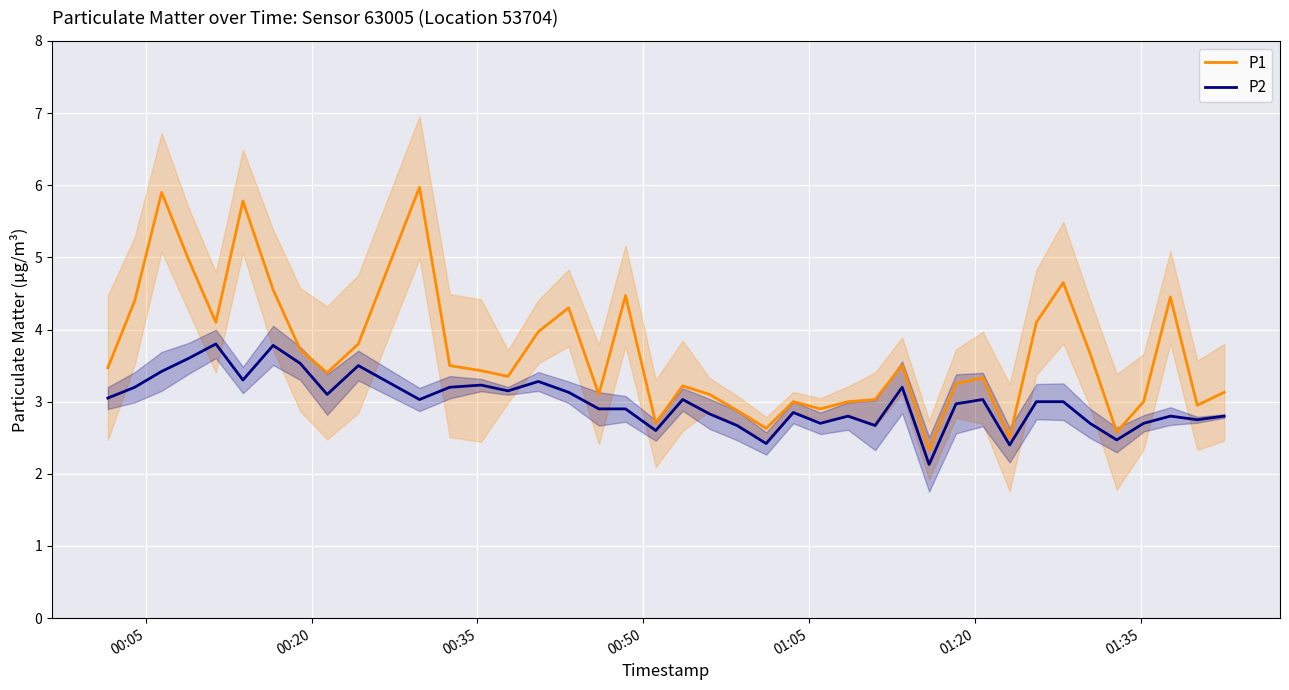

Count the number of data series in this chart.

2